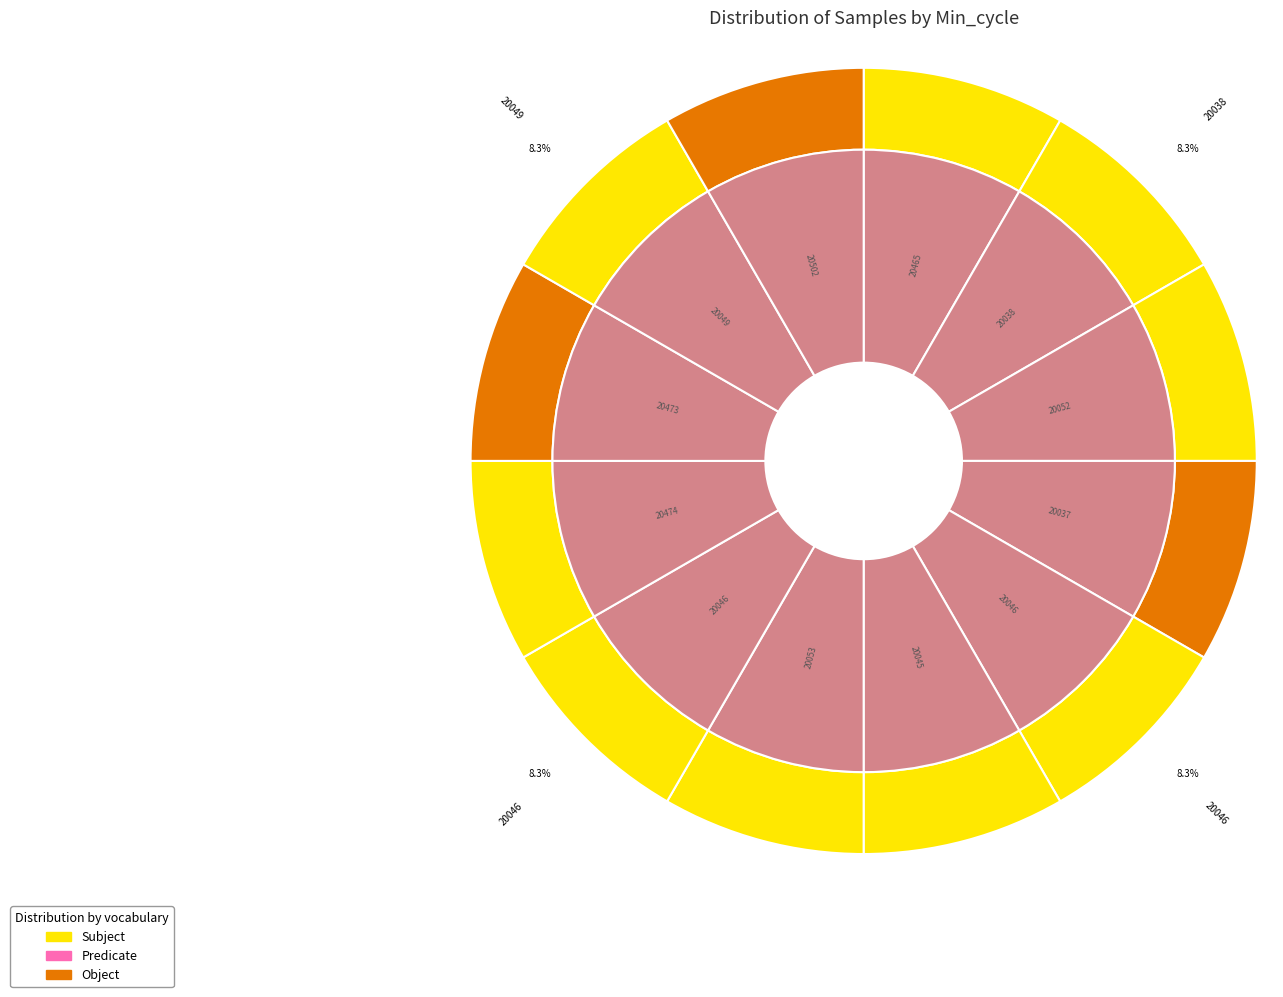

To the nearest percent, what portion does 20046 represent?

8%